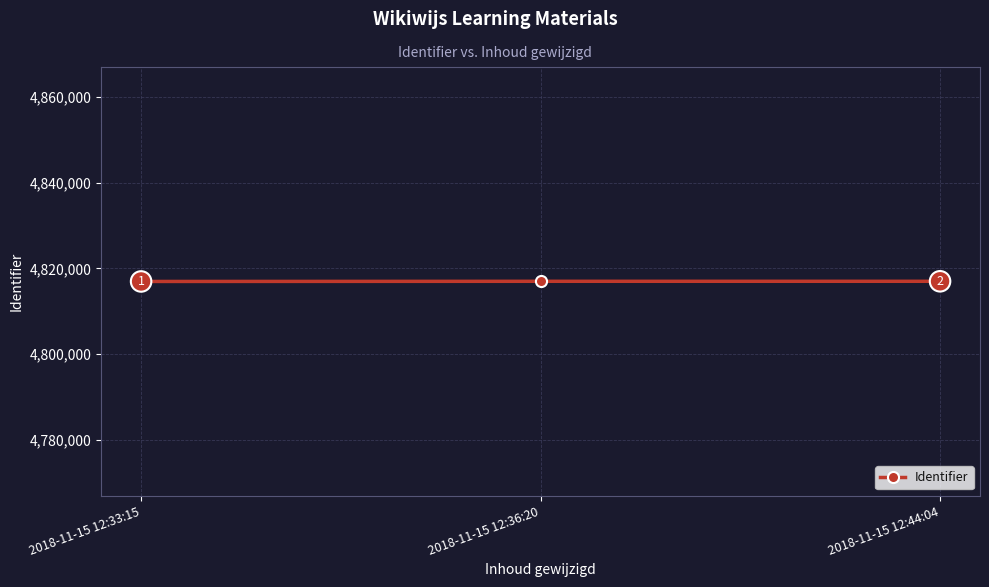

Approximately how many times larger is the value at 2018-11-15 12:44:04 compared to 2018-11-15 12:33:15?

1.0